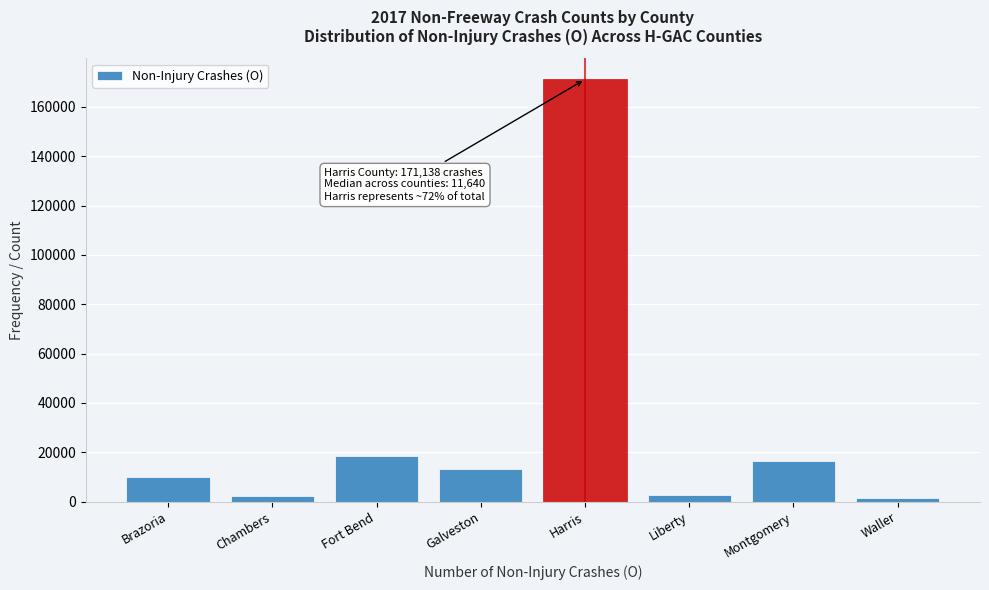

Which category has the highest value across all series?

Harris